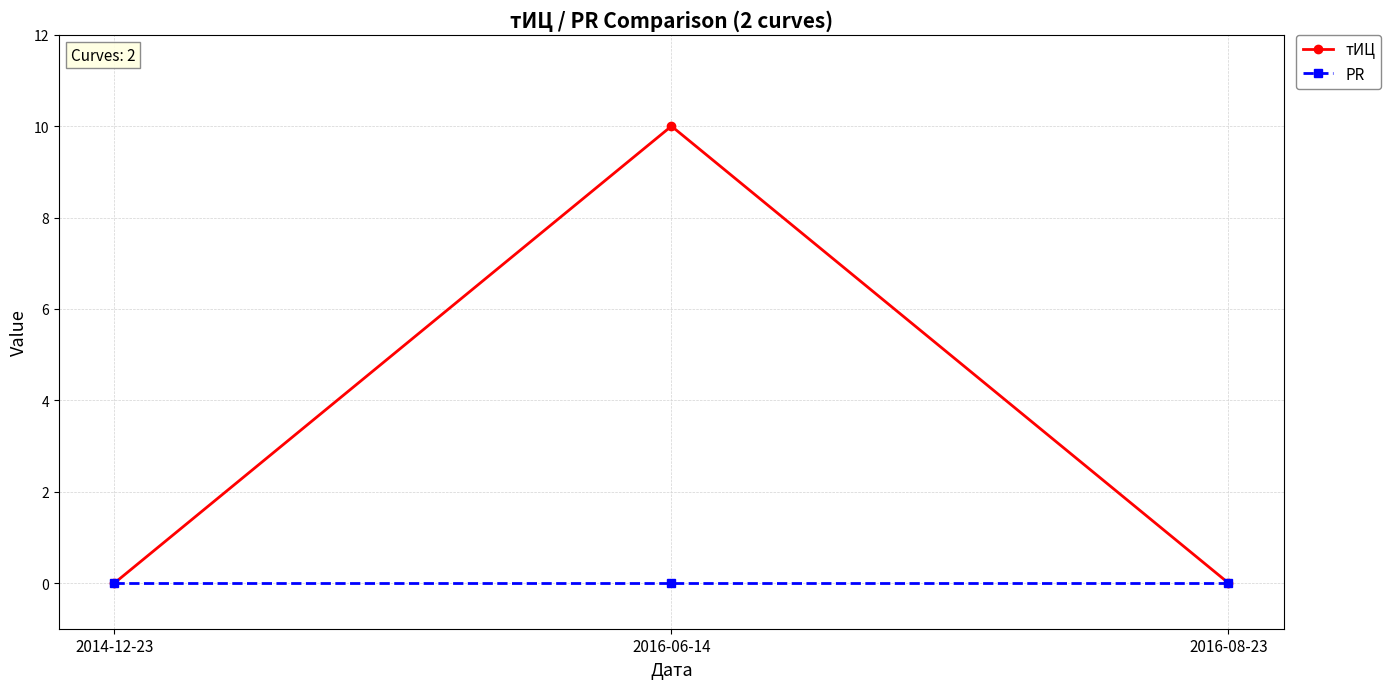

What is the greatest value displayed?

10